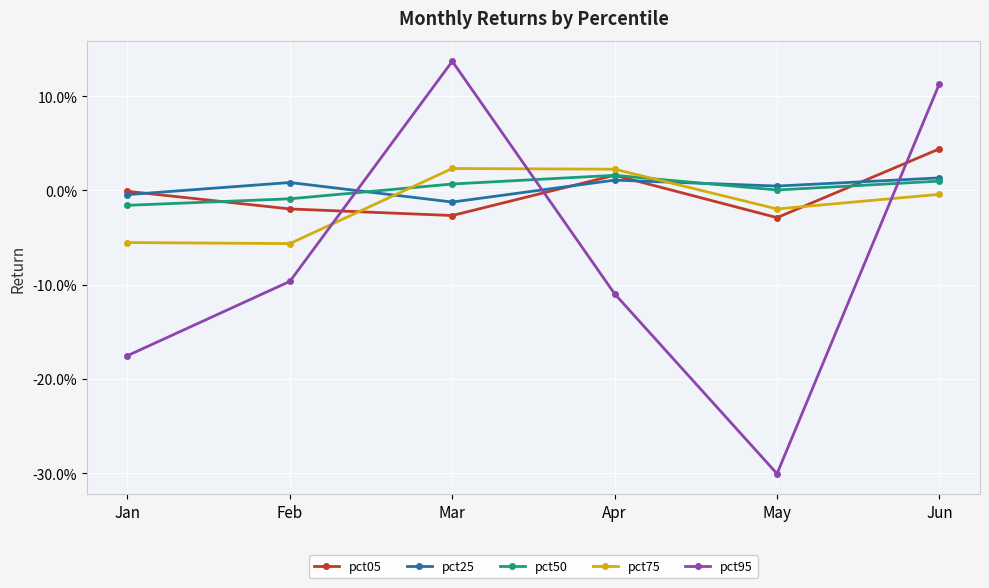

True or false: pct50 and pct25 intersect in this chart.

True